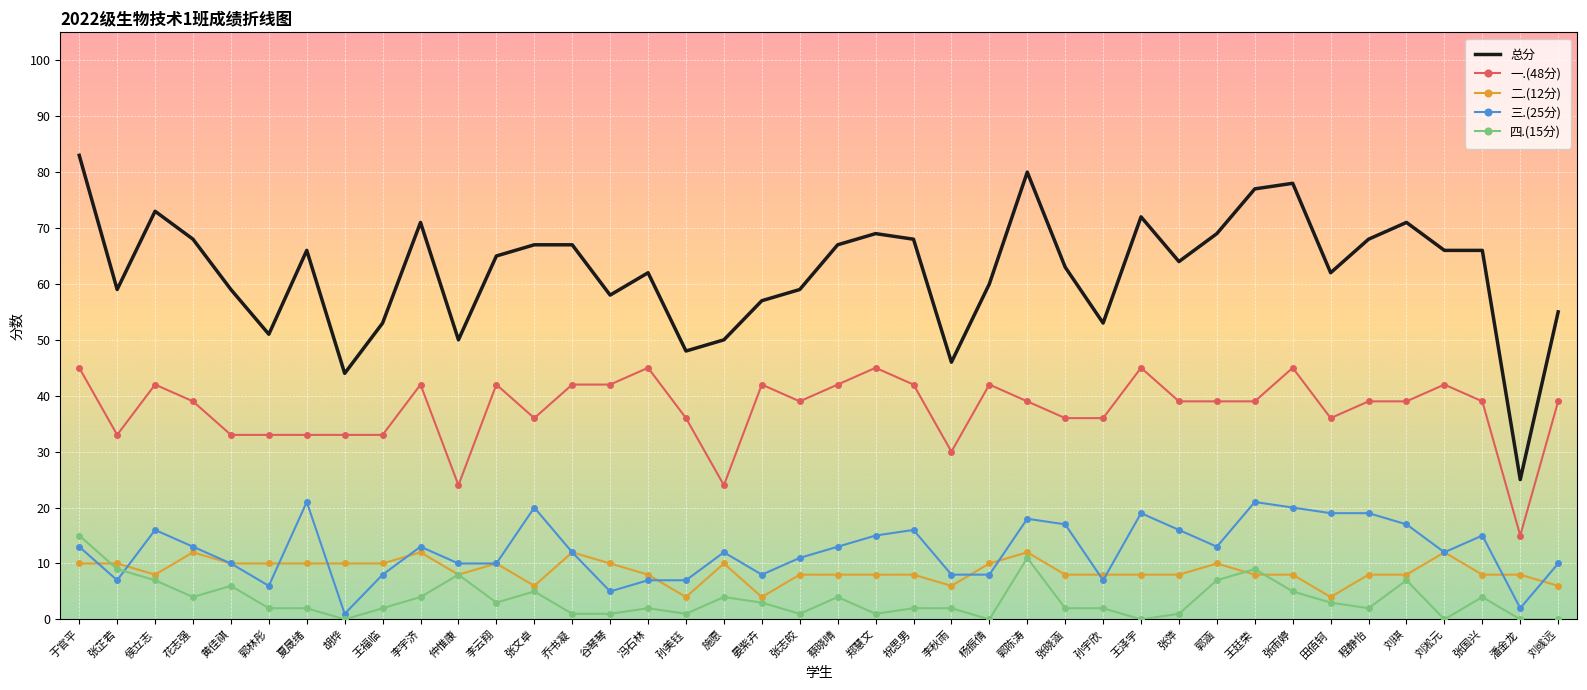

True or false: 四.(15分) and 总分 intersect in this chart.

False